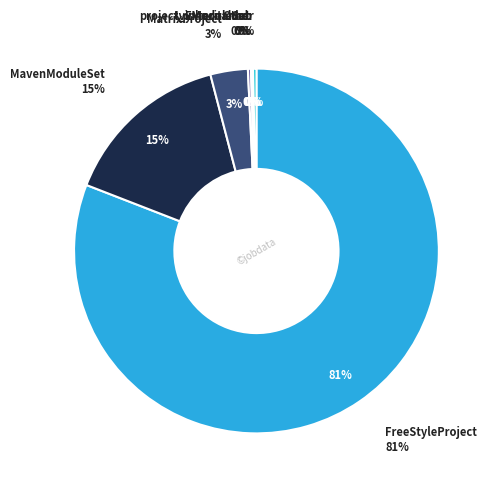

To the nearest percent, what is the difference between the MatrixProject and Other slice percentages?

3%